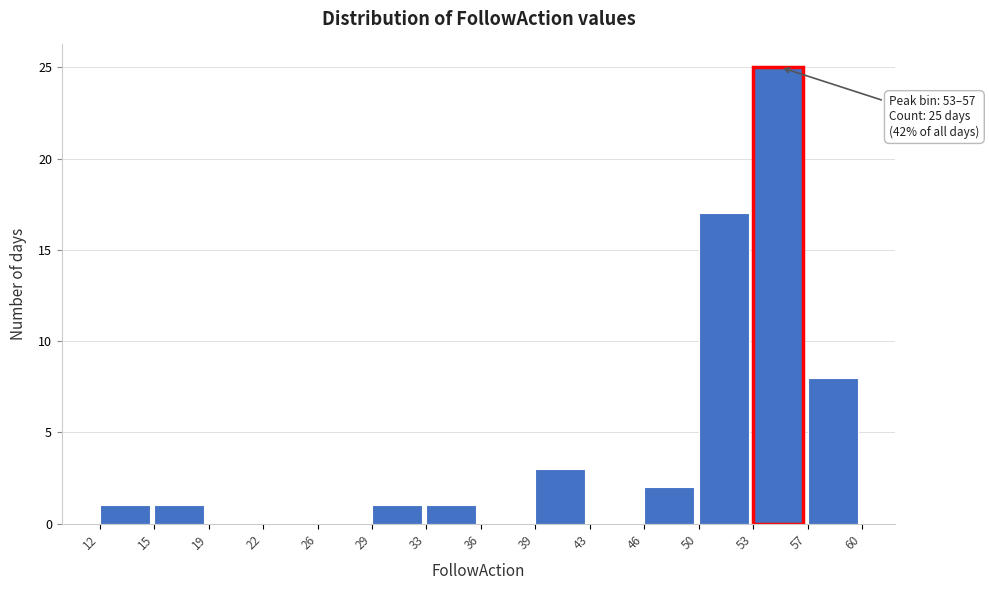

Which range on the x-axis has the tallest bar?

53 to 57